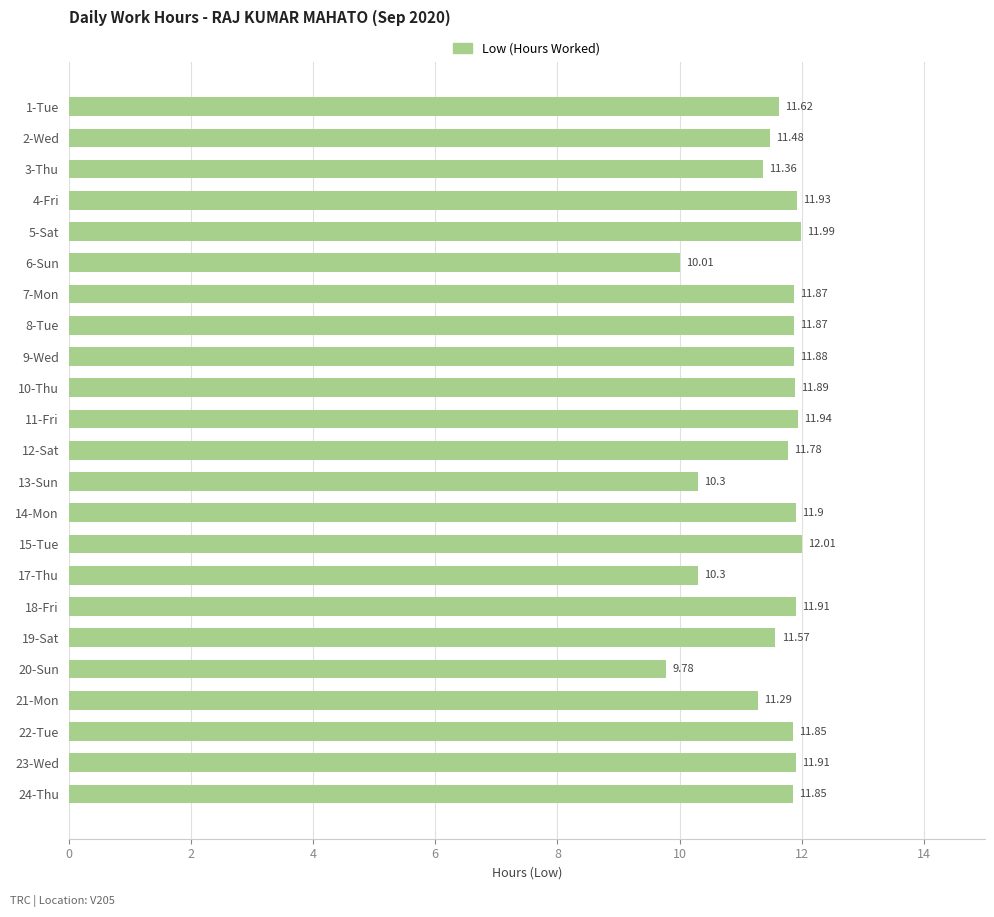

Between 5-Sat and 21-Mon, which is larger?

5-Sat